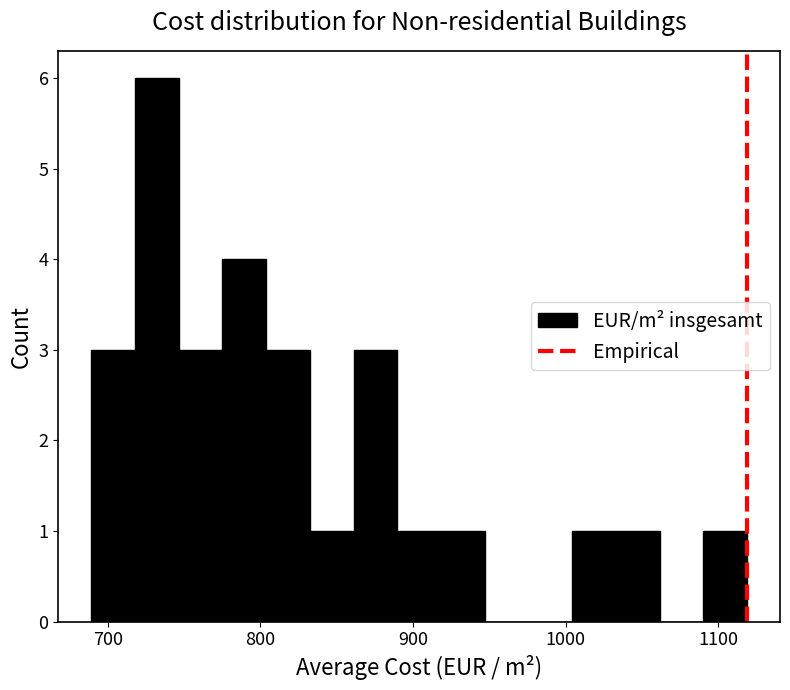

Around what value on the x-axis is the tallest bar? Give the approximate position of its centre, as read against the axis.

730